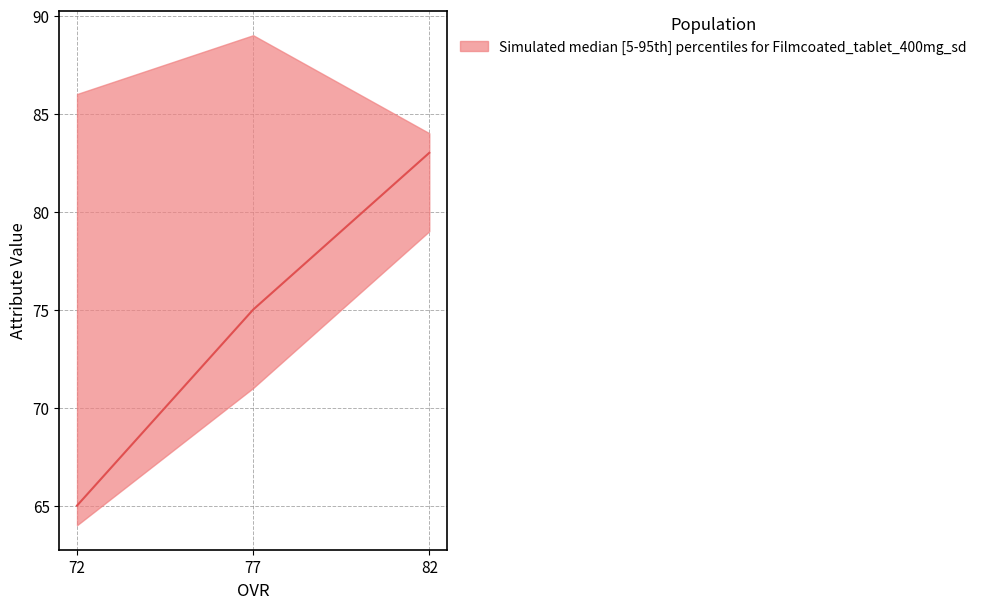

Is this an area chart (filled region under the line)?

No